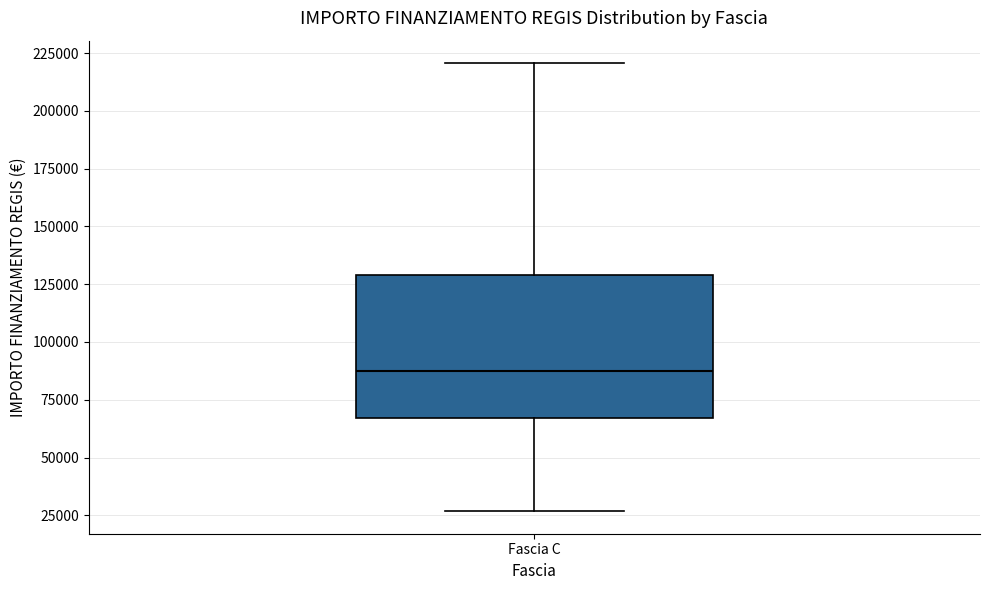

Transcribe this box plot: give where the median line is, the range the box spans, and where the two whiskers end, as read against the y-axis. The values are not printed on the chart, so give them approximately, as read against the axis.

median 85000, box 65000 to 130000, whiskers 25000 to 220000